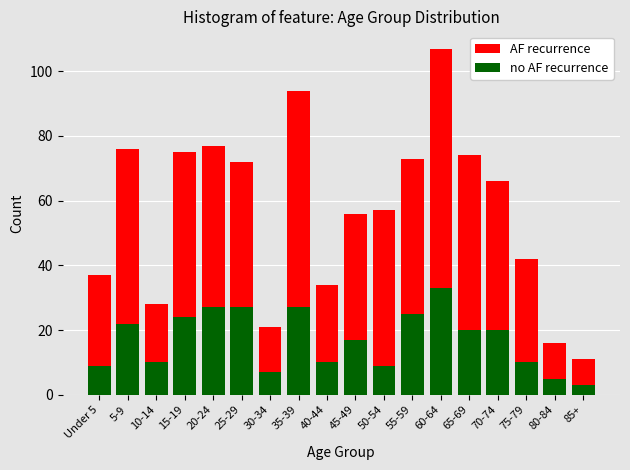

At which category is the sum across all series the highest?

60-64